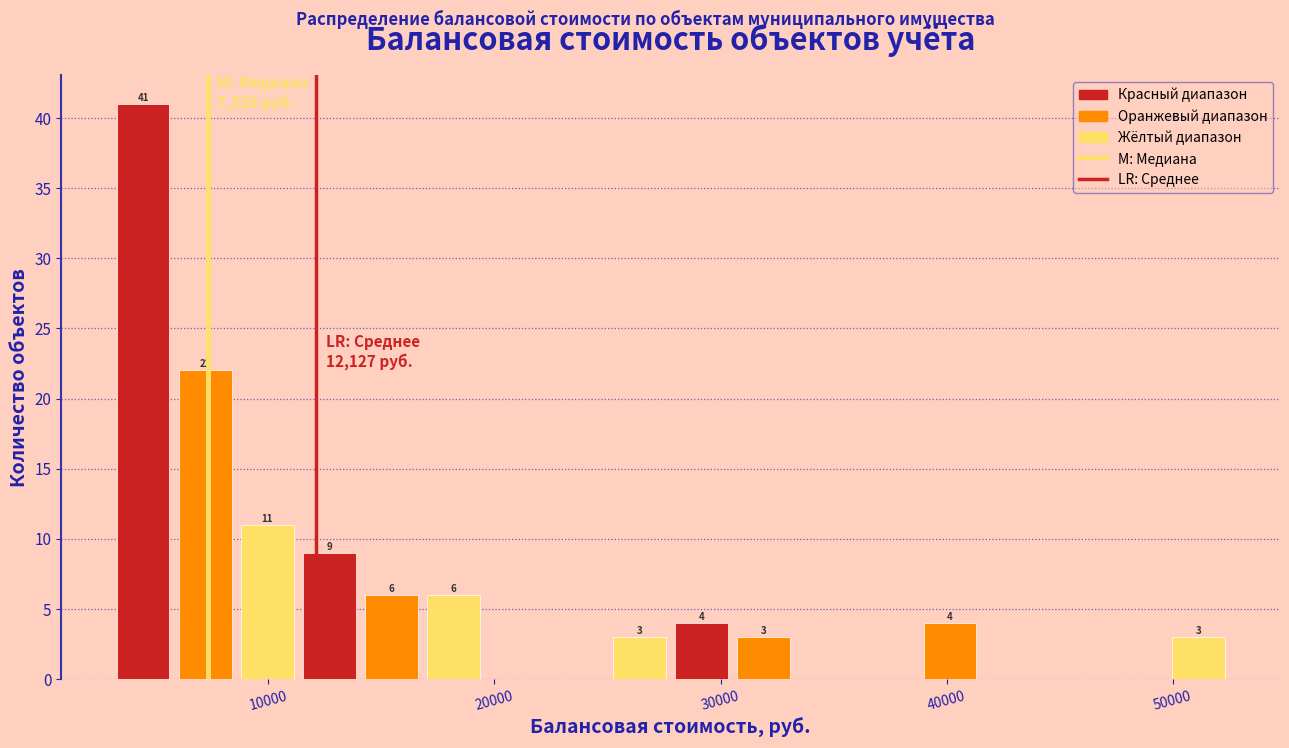

Around what value on the x-axis is the tallest bar? Give the approximate position of its centre, as read against the axis.

4000